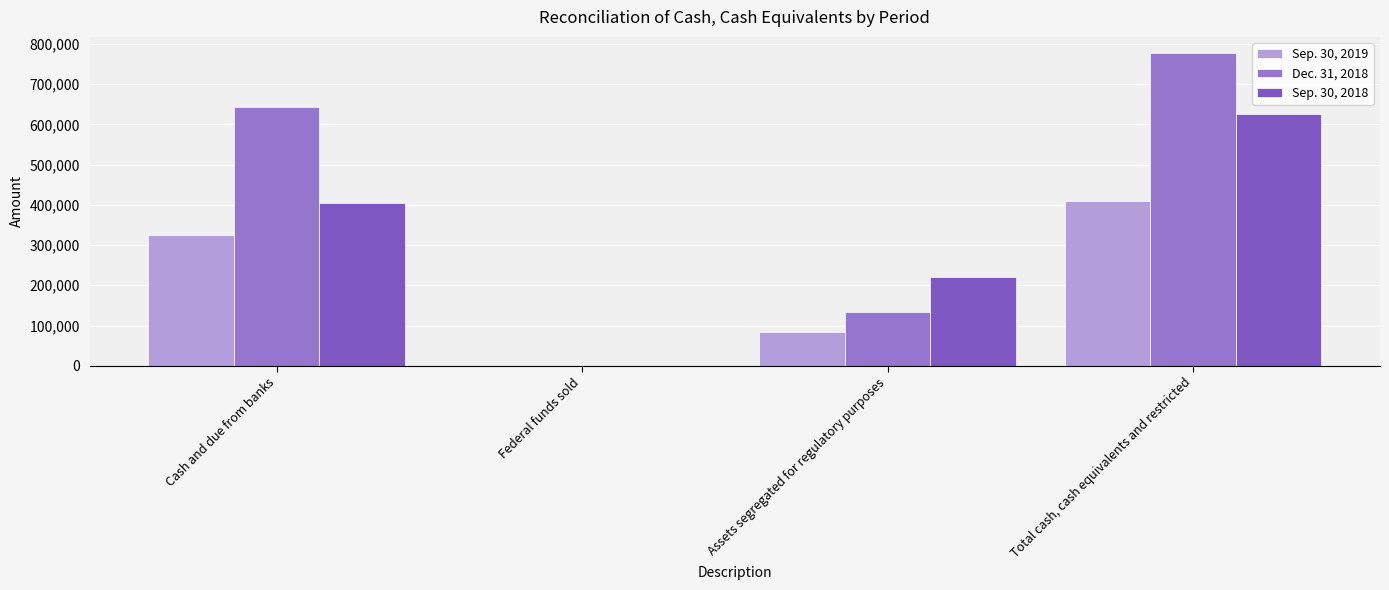

Which series has the largest total across all categories?

Dec. 31, 2018